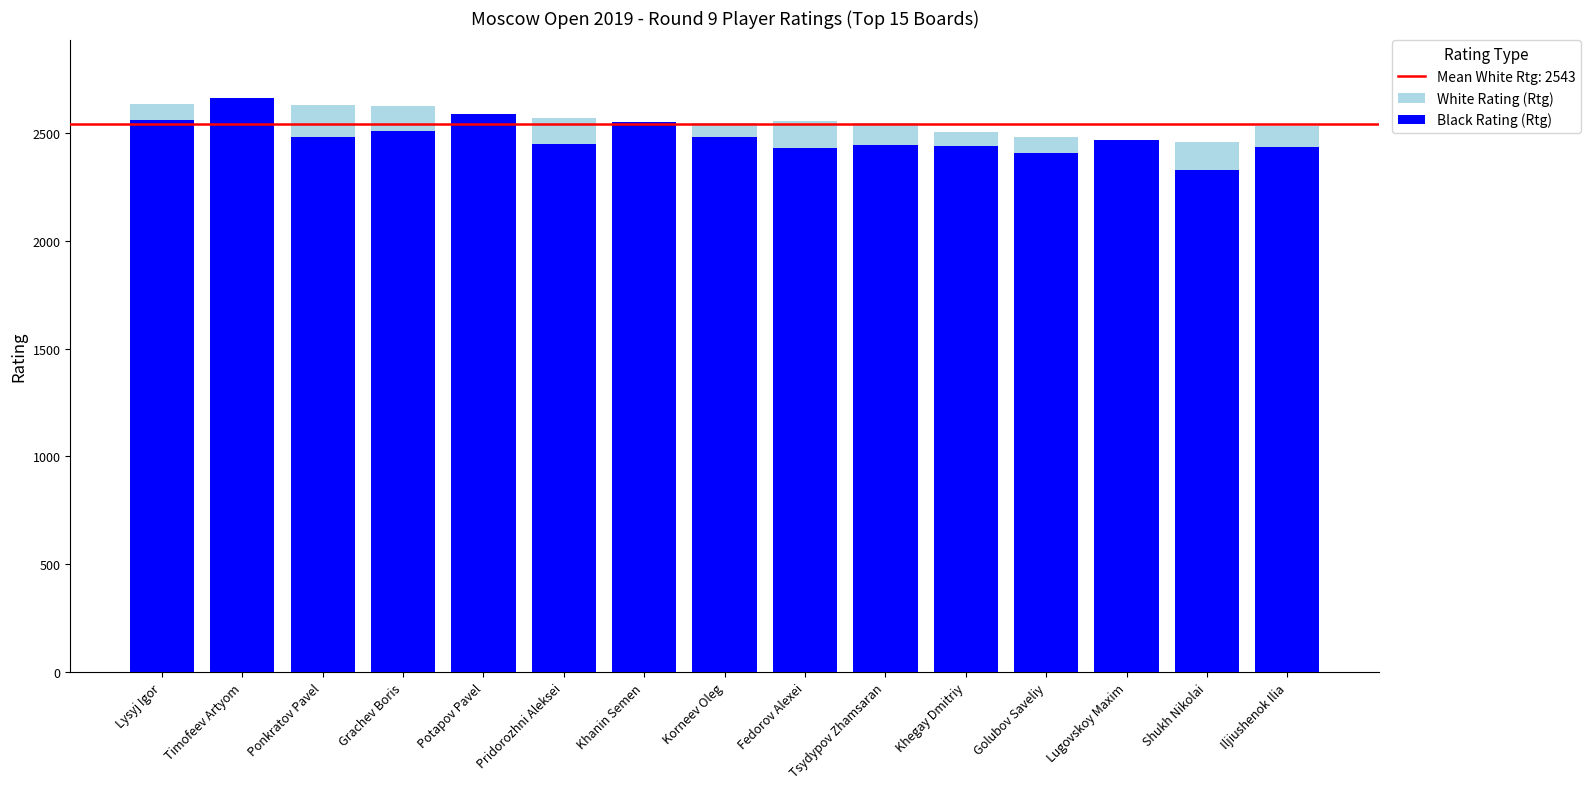

At which label is White Rating (Rtg) closest to 2539?

Korneev Oleg